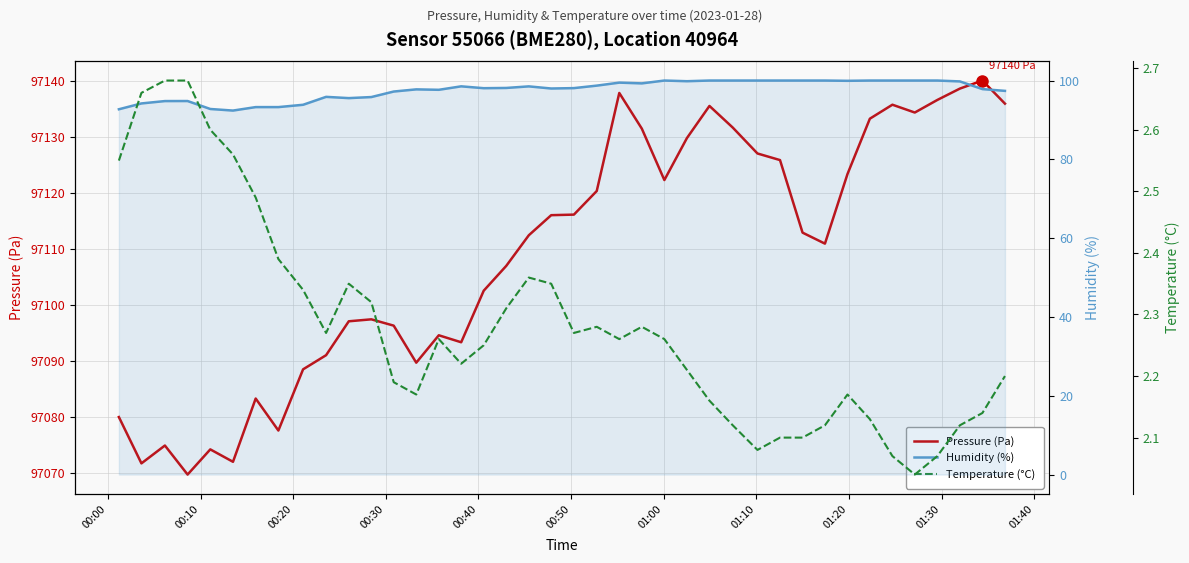

In Humidity (%), how many points are lower than both neighbors (excluding endpoints)?

8